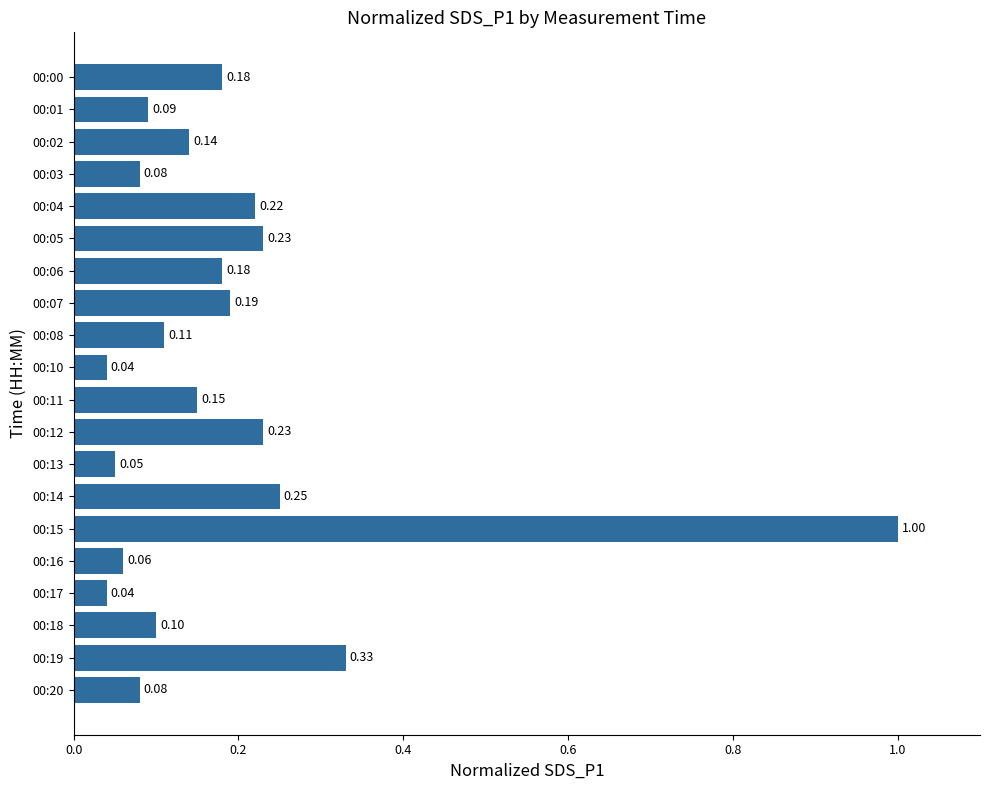

What is the sum of all values?

3.8